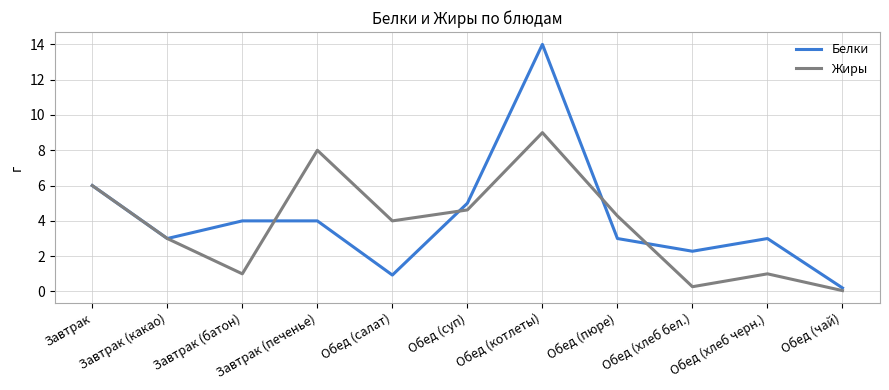

Which series has the largest range (max minus min)?

Белки